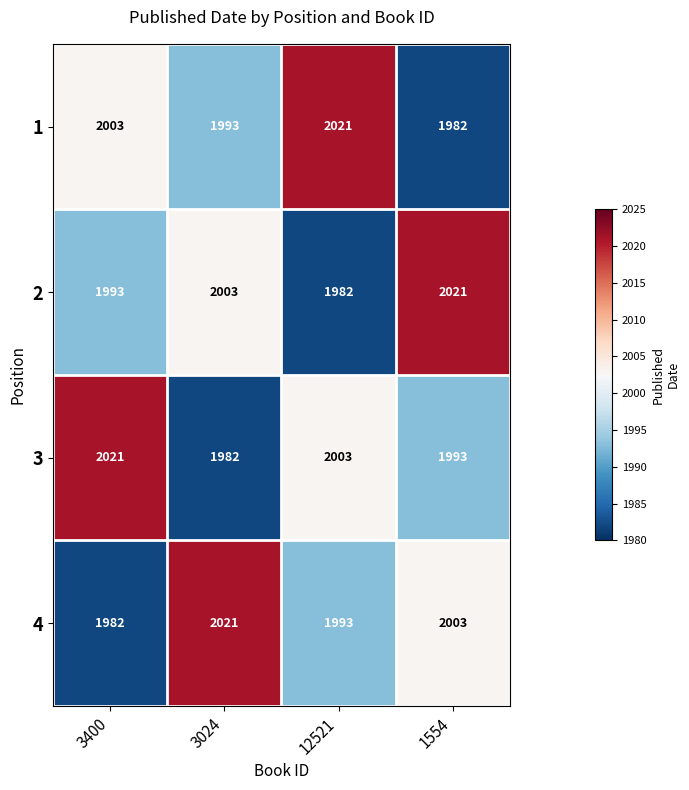

Which category has the highest value in the 2 series?

1554